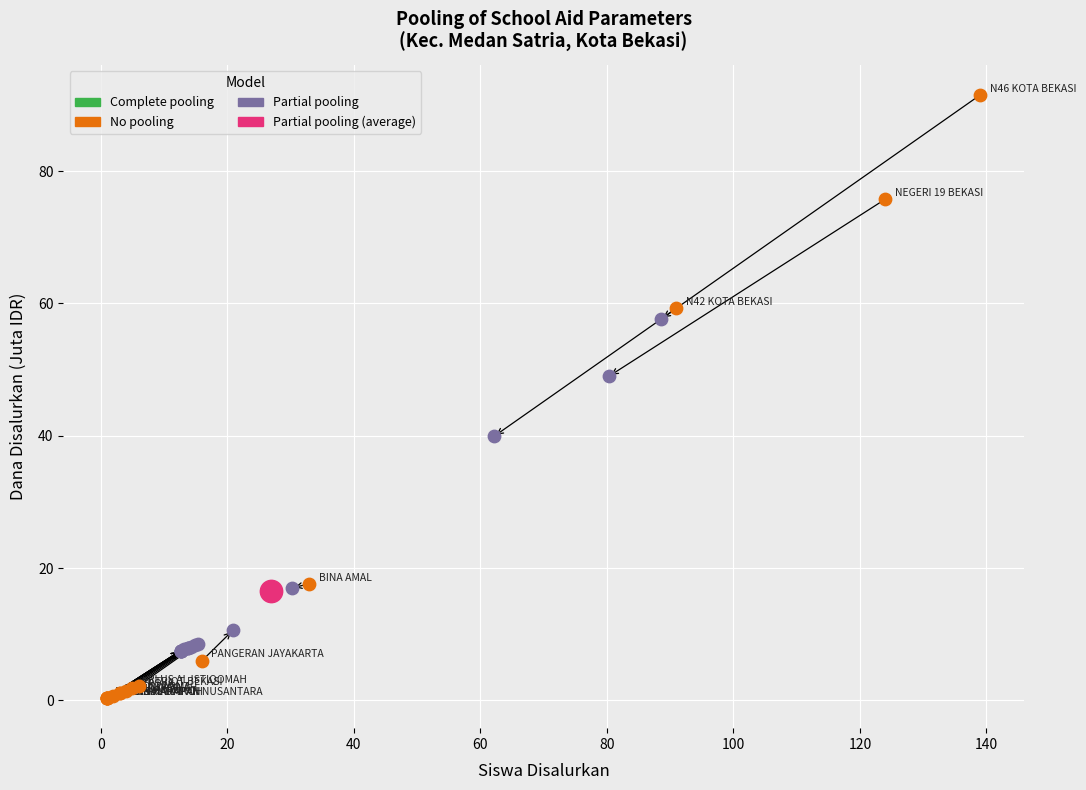

Which series reaches the maximum Y coordinate?

No pooling